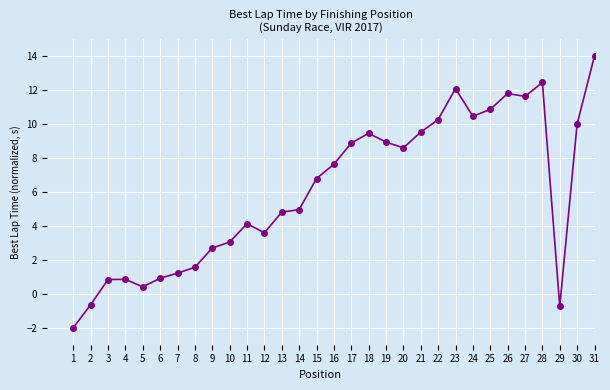

How many distinct data groups are displayed?

1